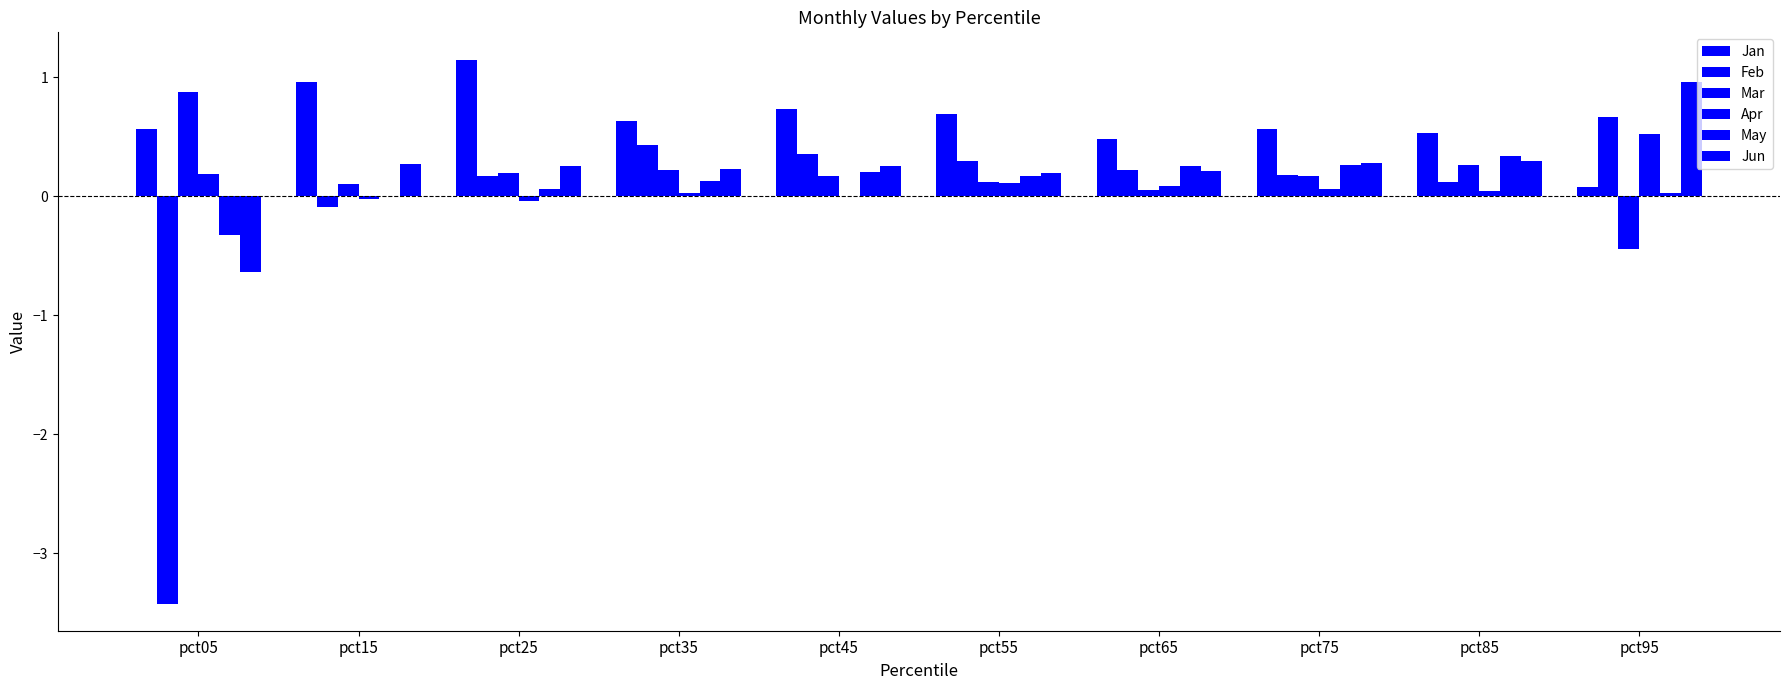

Count the number of categories in the chart.

10